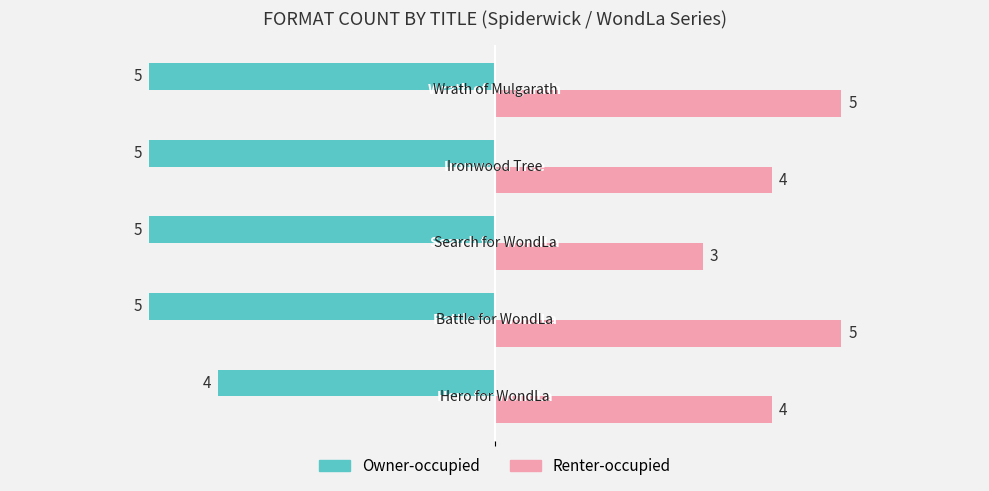

Which series has the largest total across all categories?

Renter-occupied